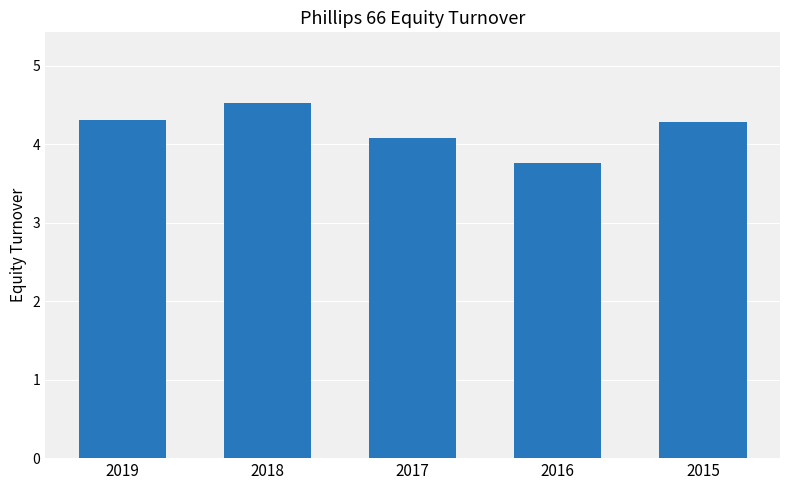

Where is the data nearest to the value 4?

2017